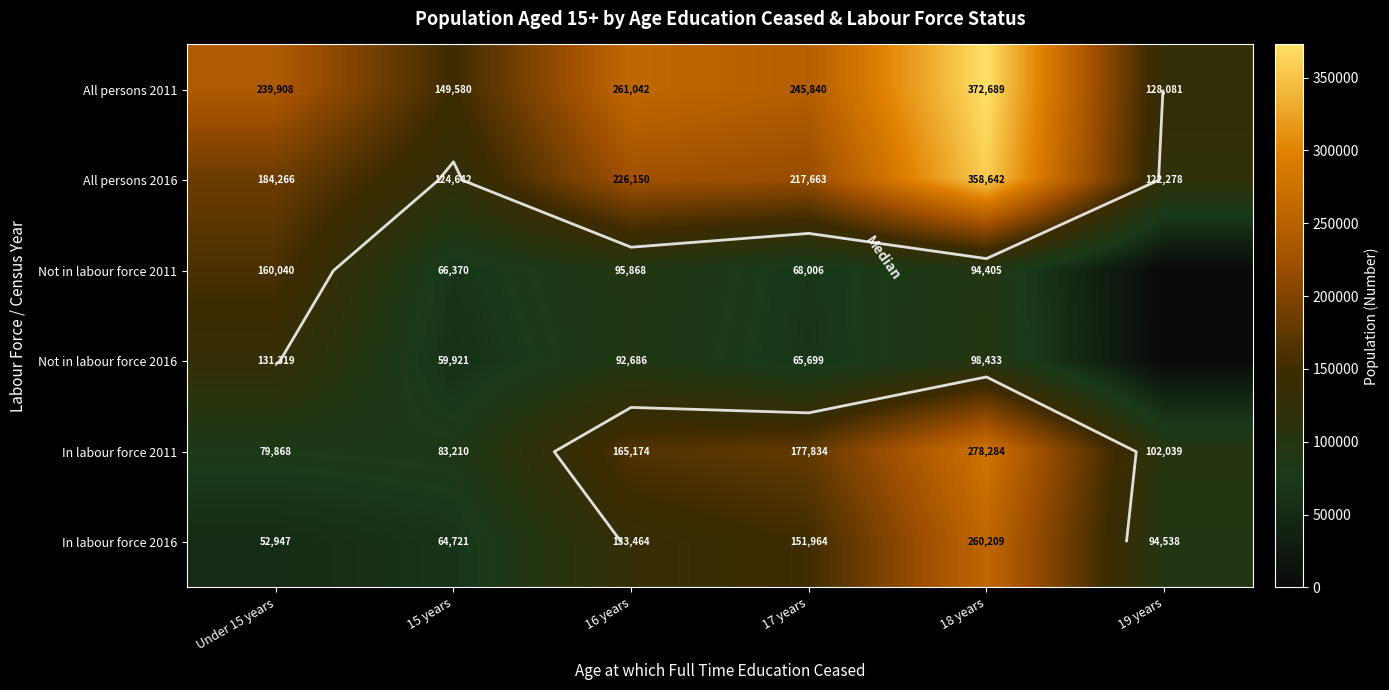

Is it true that In labour force 2011 equals 61442 at 16 years?

False